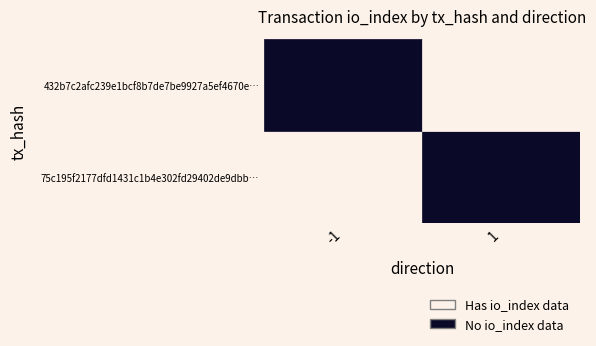

Reading right to left, list all the values displayed in this chart.

75c195f2177dfd1431c1b4e302fd29402de9dbb: io_index=18	direction=-1
432b7c2afc239e1bcf8b7de7be9927a5ef4670e: io_index=5	direction=1